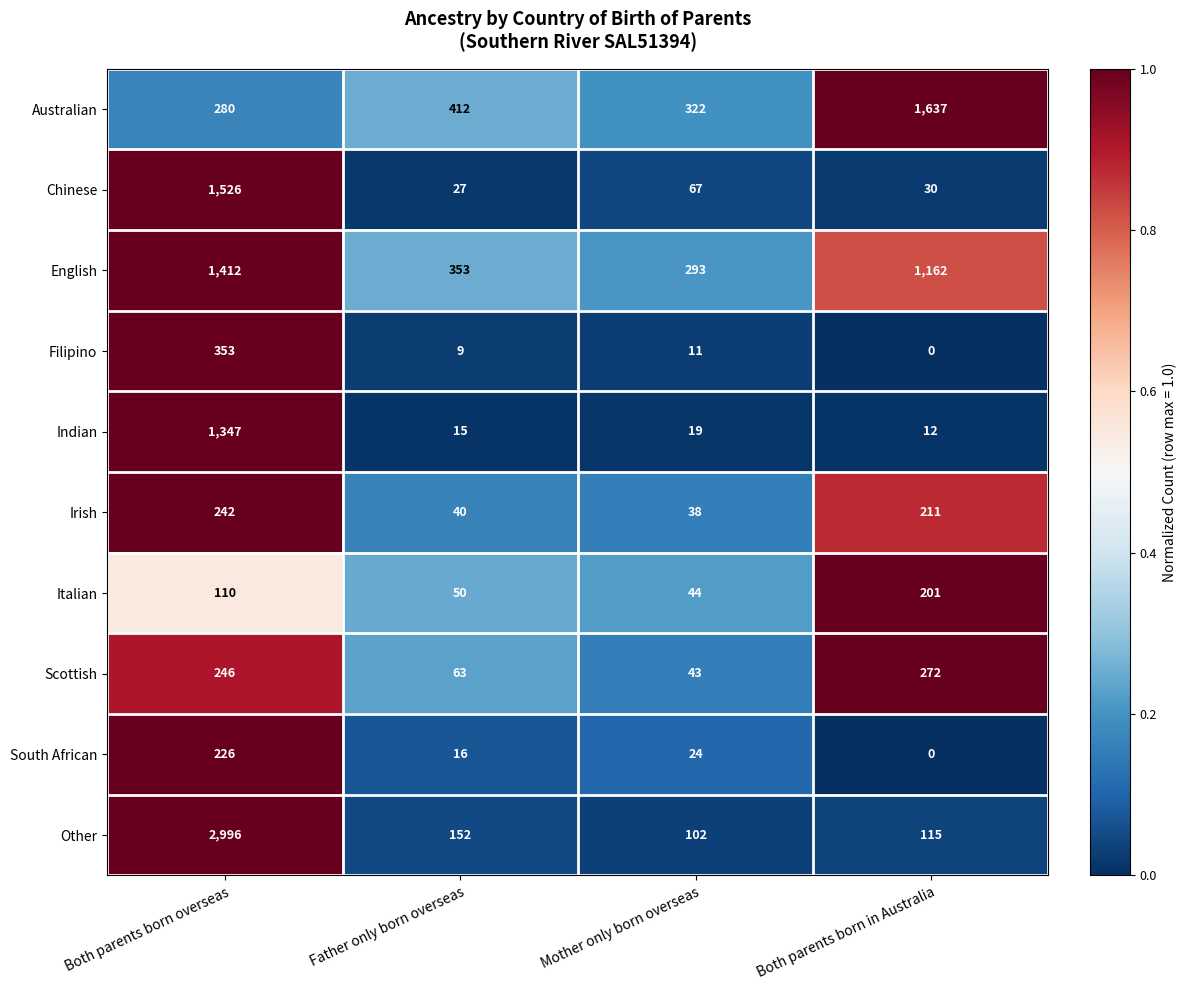

What is the sum of the Australian values at Father only born overseas and Both parents born in Australia?

2049